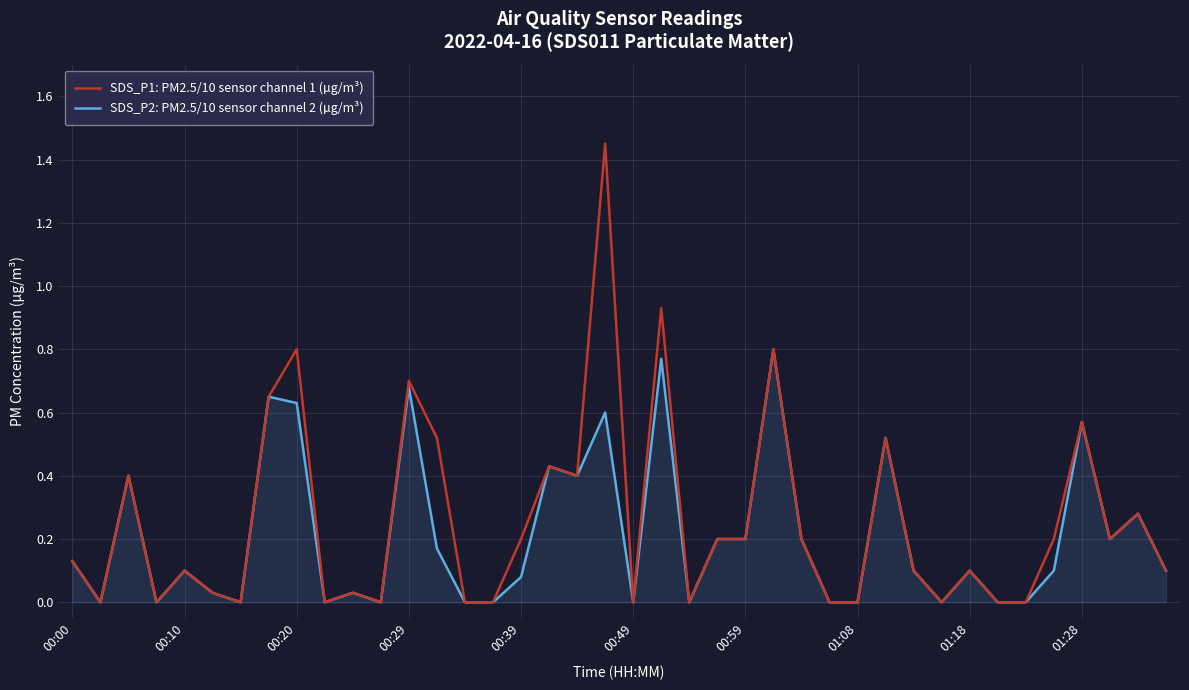

In SDS_P1: PM2.5/10 sensor channel 1 (µg/m³), how many points are higher than both neighbors (excluding endpoints)?

13